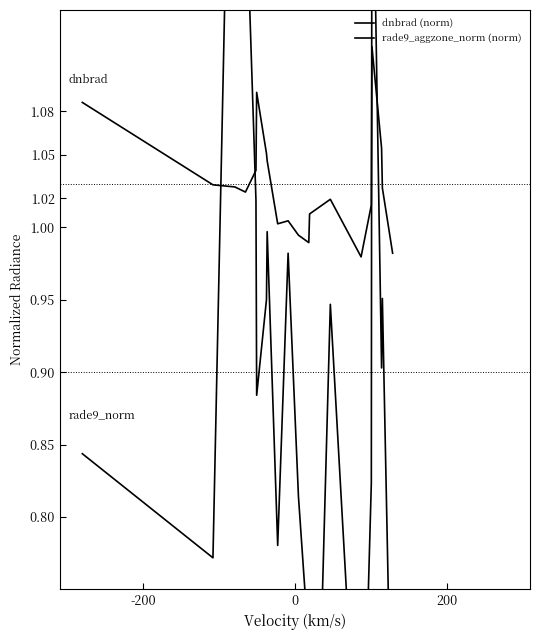

True or false: dnbrad (norm) and rade9_aggzone_norm (norm) cross at least once.

True